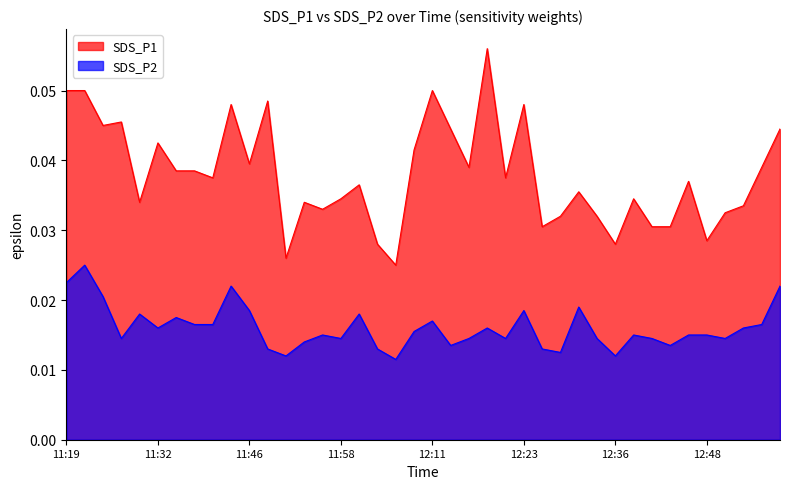

Which series has the largest total across all categories?

SDS_P1